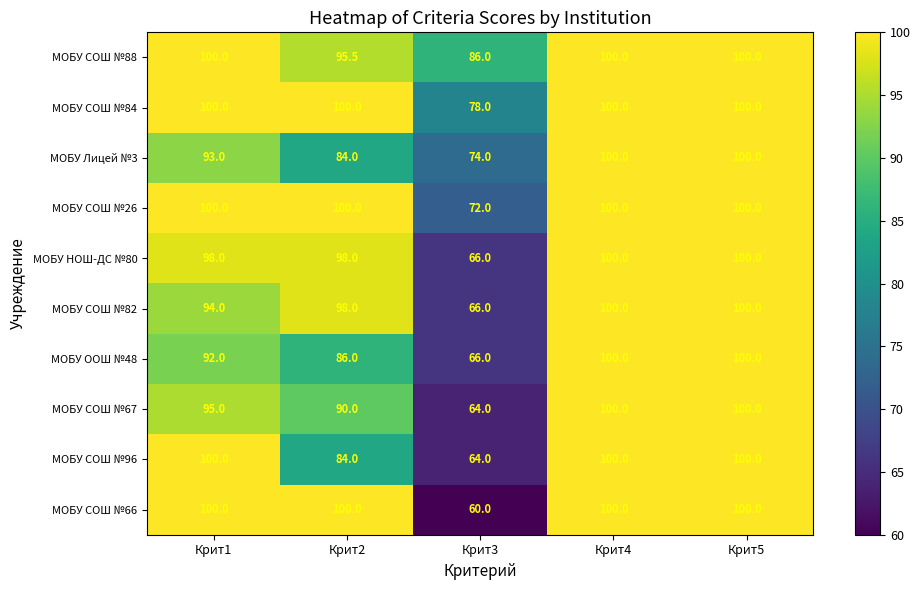

What is the highest value of the МОБУ НОШ-ДС №80 series?

100.0